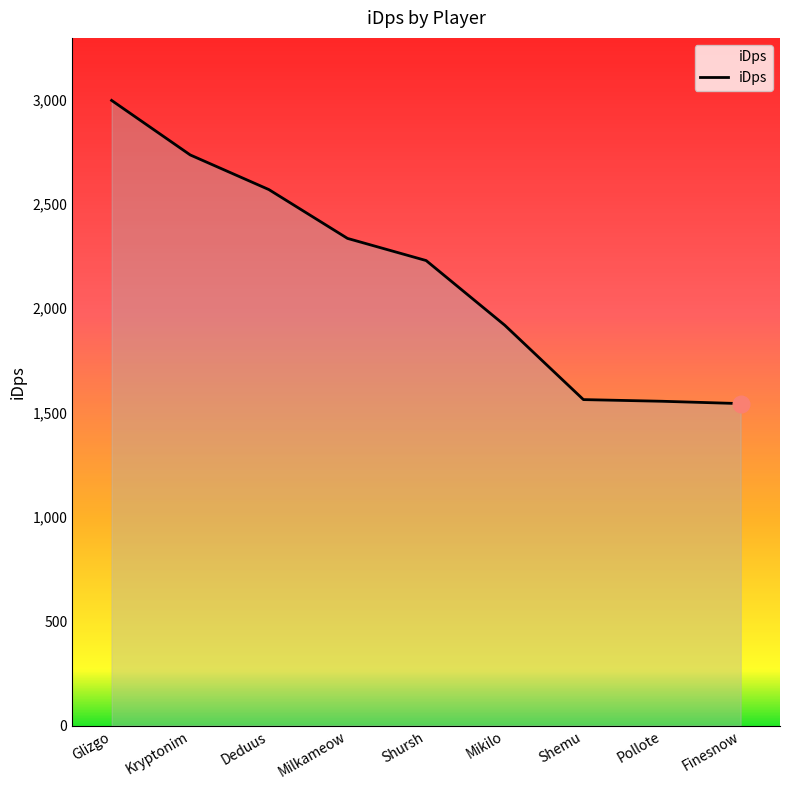

What is the change in value from Glizgo to Shemu?

-1433.5